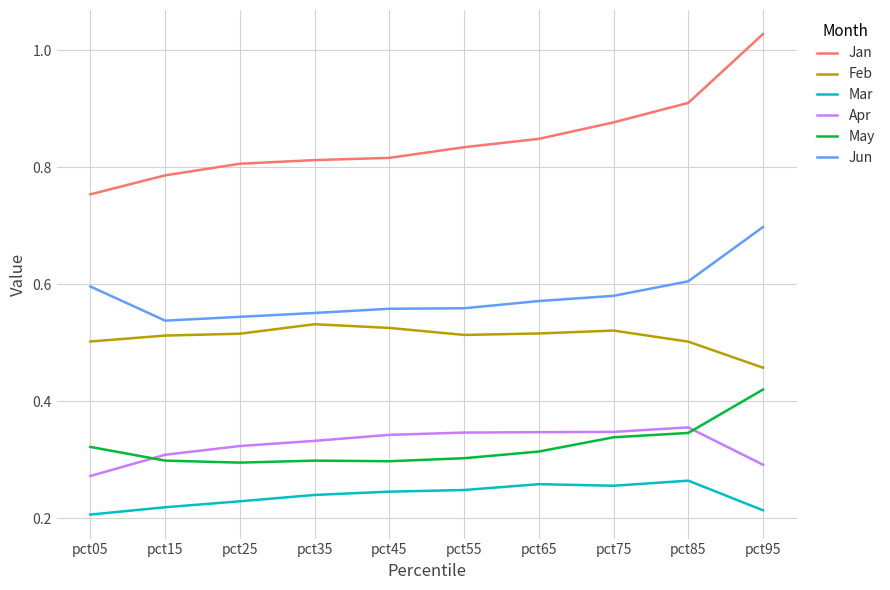

True or false: Jun and Jan cross at least once.

False